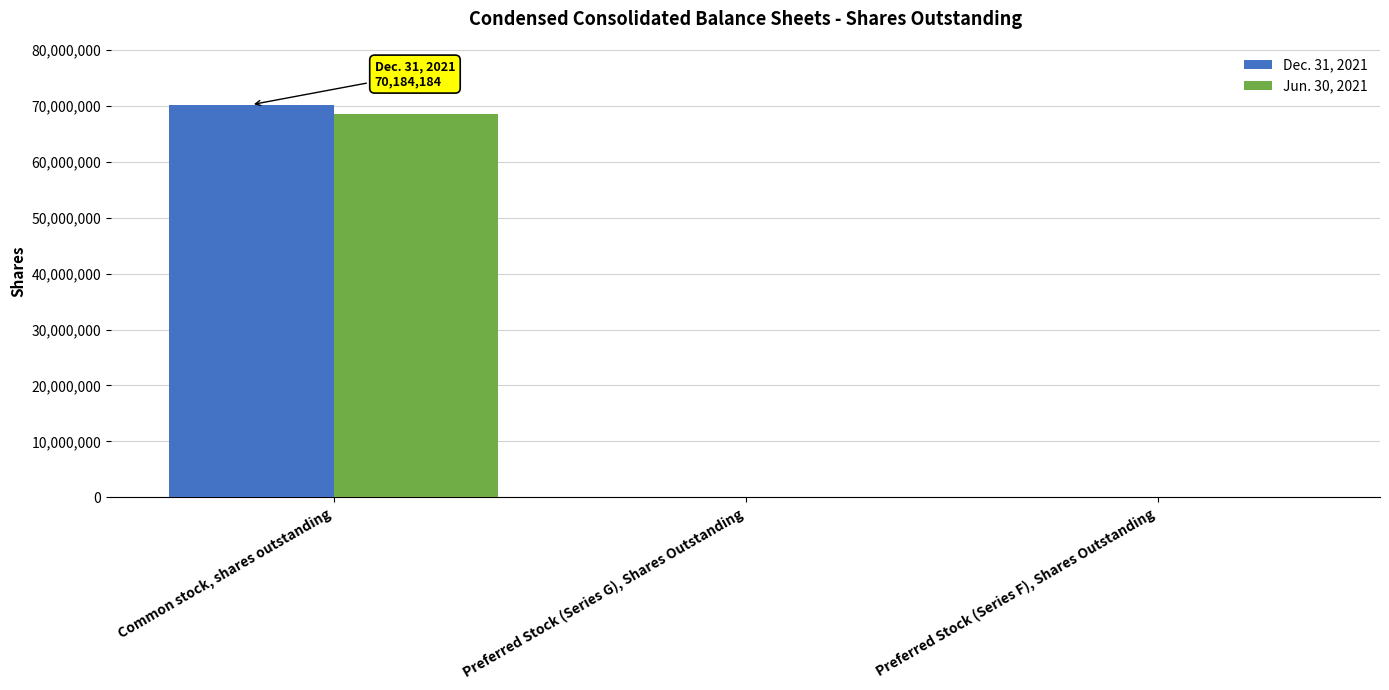

Where does the Dec. 31, 2021 series first go above 10002?

Common stock, shares outstanding